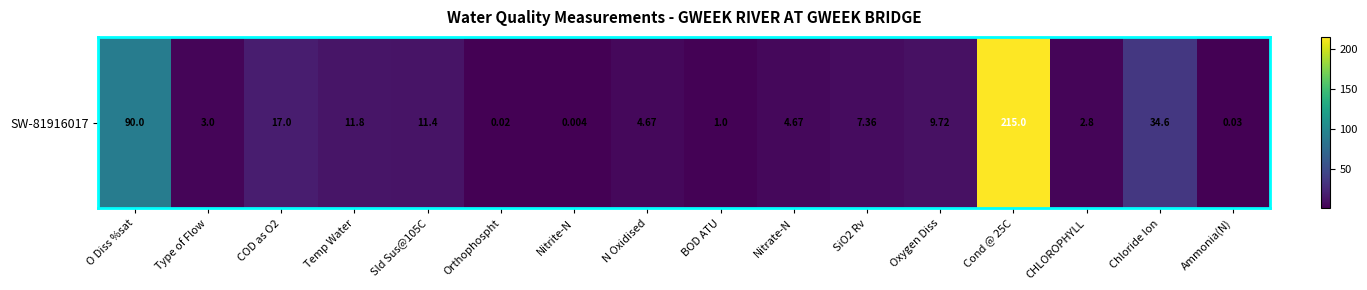

Rank the categories by value from highest to lowest.

Cond @ 25C, O Diss %sat, Chloride Ion, COD as O2, Temp Water, Sld Sus@105C, Oxygen Diss, SiO2 Rv, N Oxidised, Nitrate-N, Type of Flow, CHLOROPHYLL, BOD ATU, Ammonia(N), Orthophospht, Nitrite-N